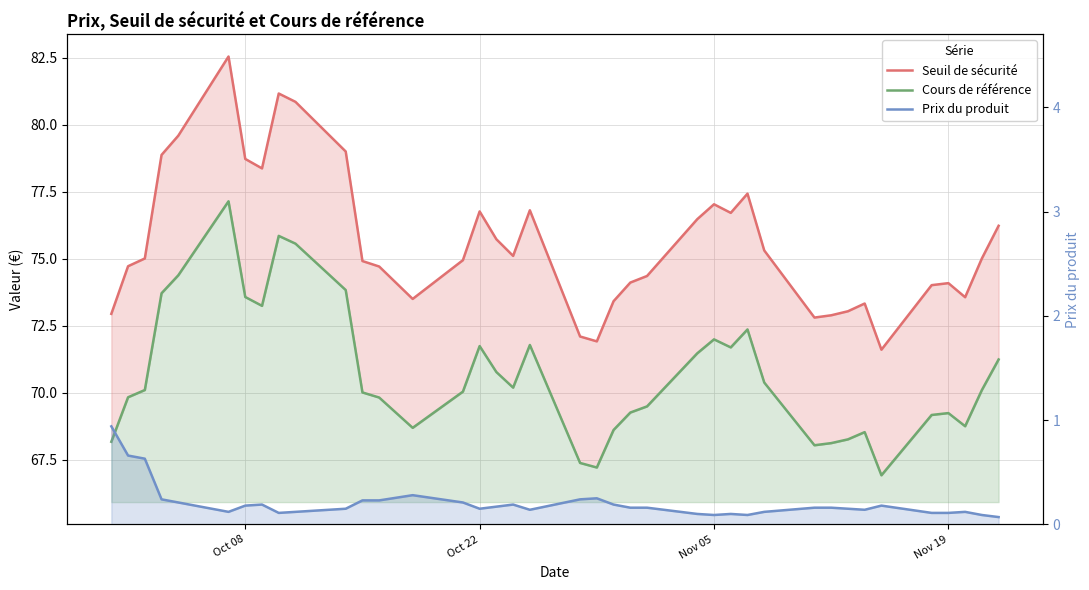

How many values in the Seuil de sécurité series are below 75?

19